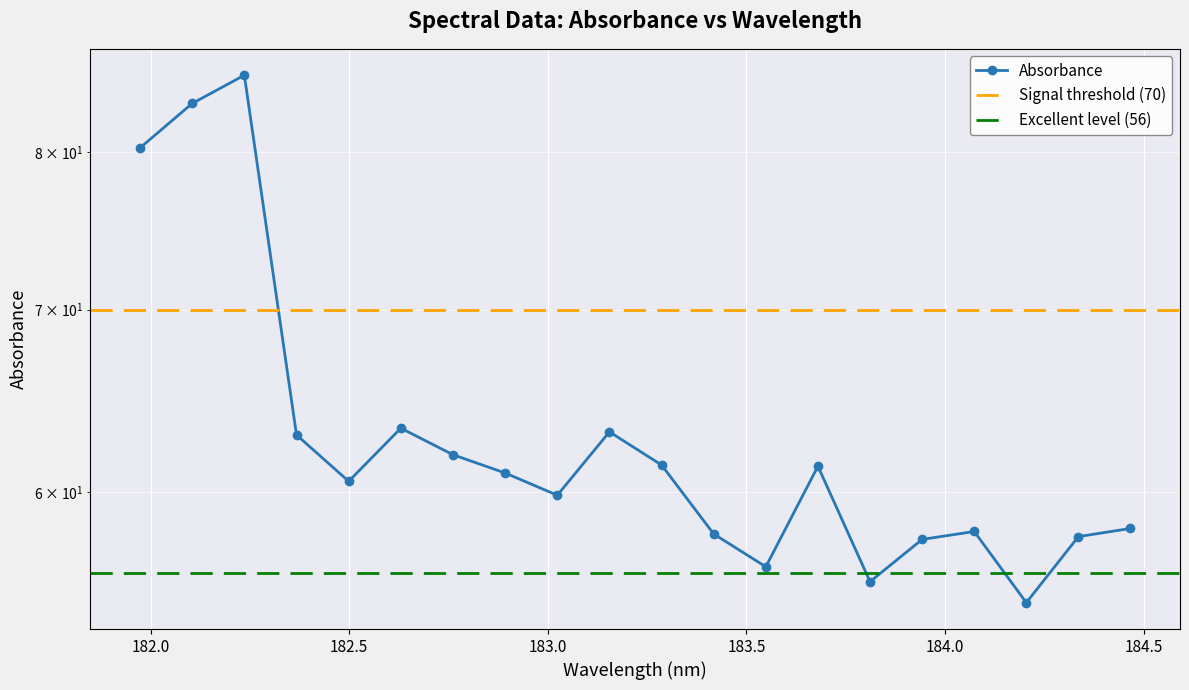

Where does the data first go above 60?

181.9732053322